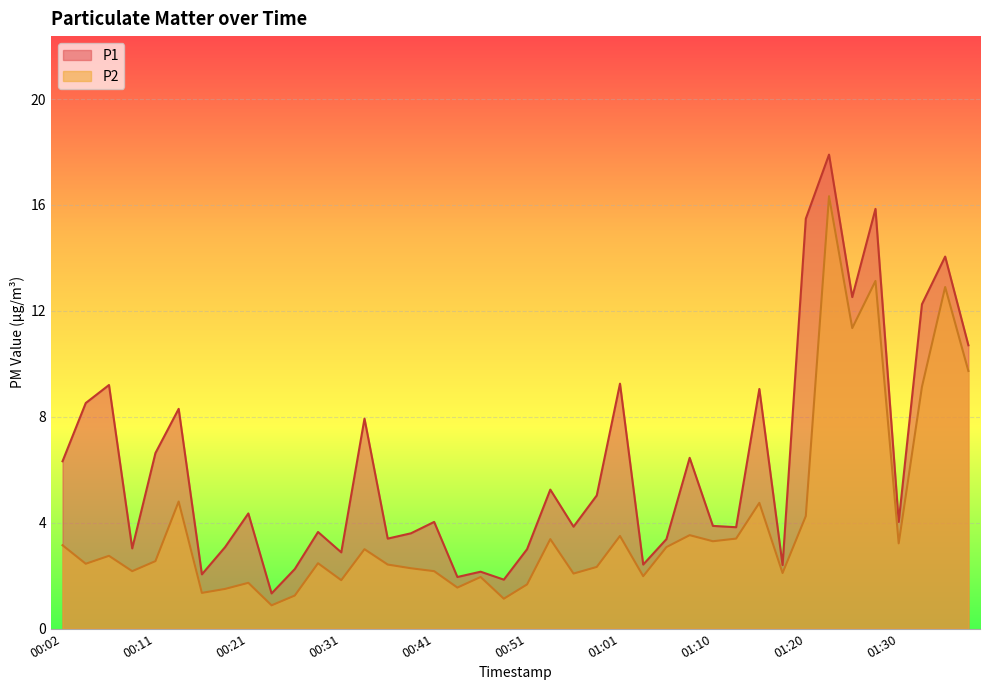

What is the label of the 20th point from the right?

00:51